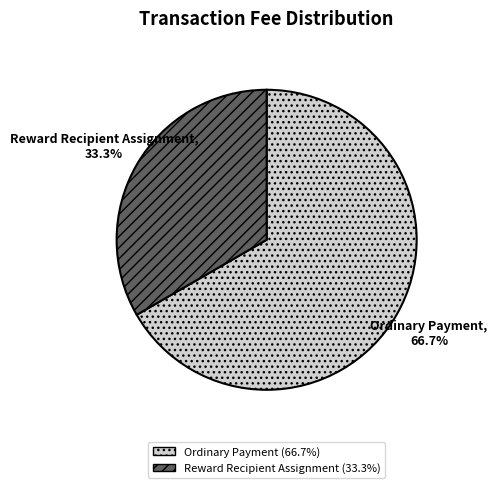

Which slice is the largest?

Ordinary Payment